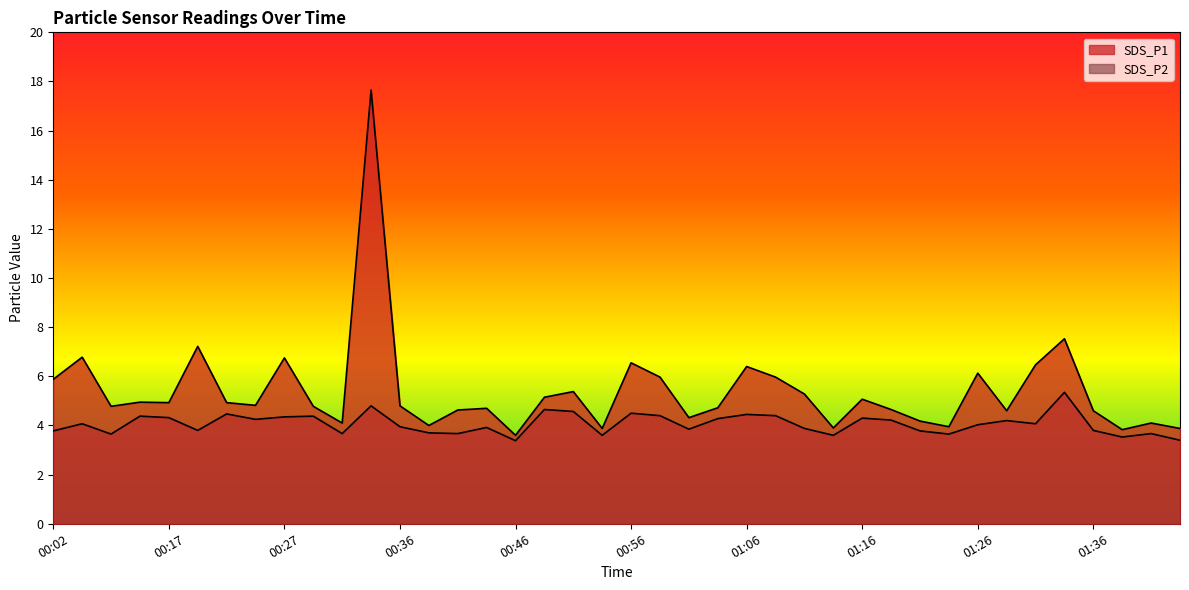

What position from the left is 00:51?

19